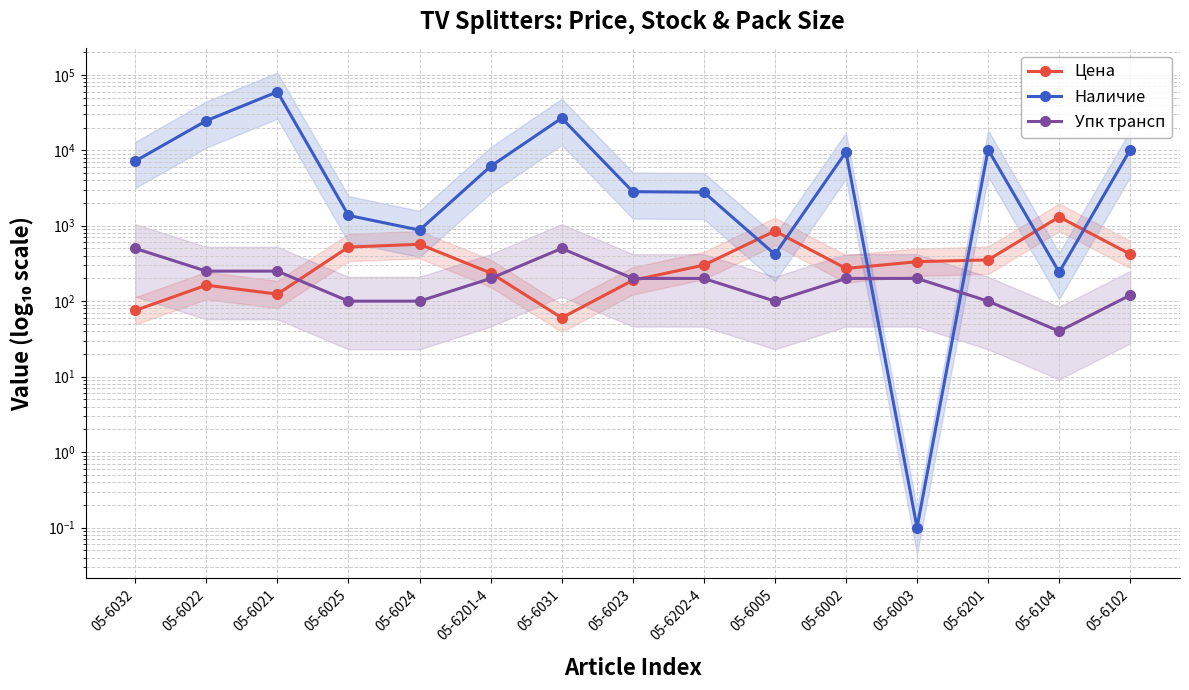

What is the spread (max minus min) of values at 05-6102?

10052.0